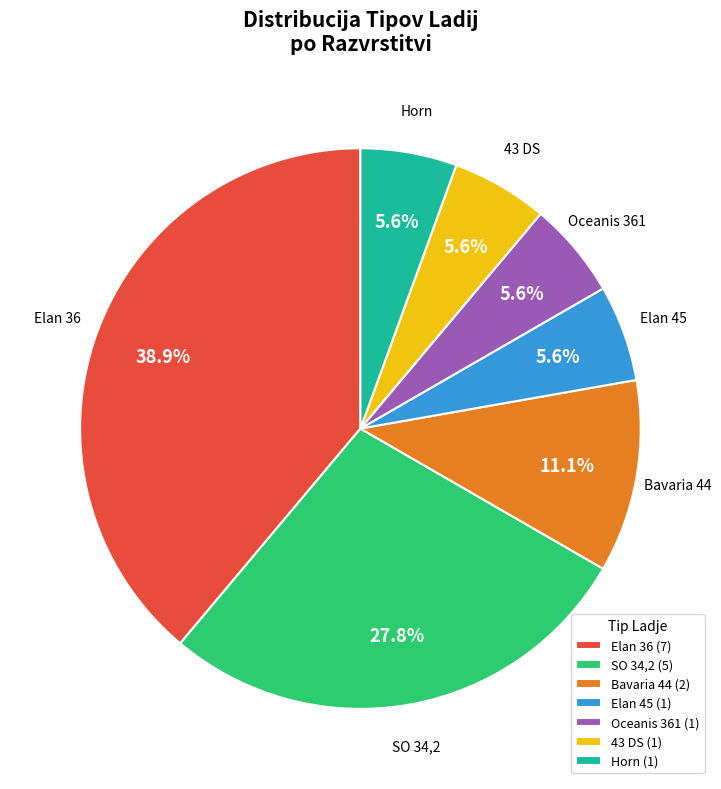

Which has a higher value, Horn or Elan 36?

Elan 36